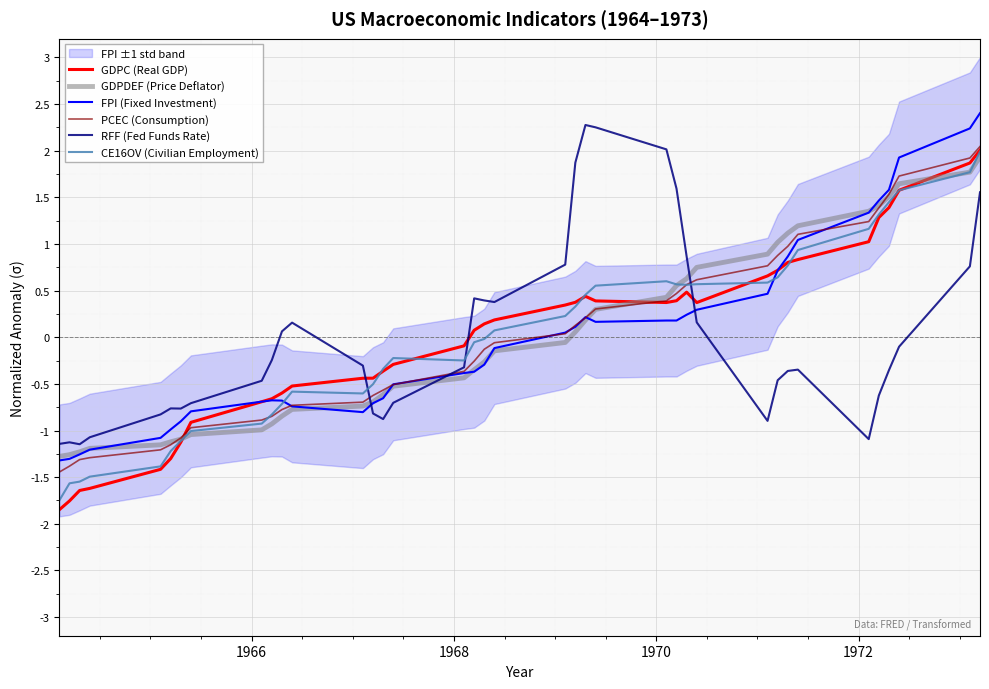

How many values in GDPC (Real GDP) are above zero?

21